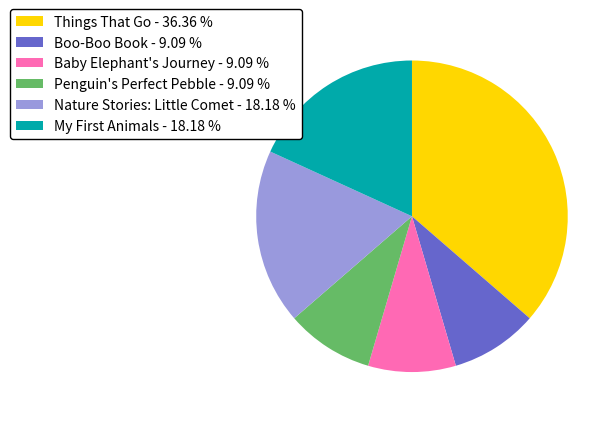

Approximately how many times larger is the value at Baby Elephant's Journey - 9.09 % compared to Nature Stories: Little Comet - 18.18 %?

0.5